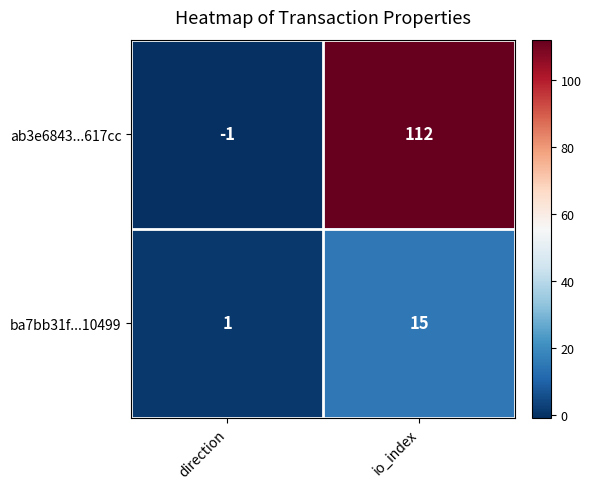

Which series changed the most between direction and io_index?

ab3e6843...617cc